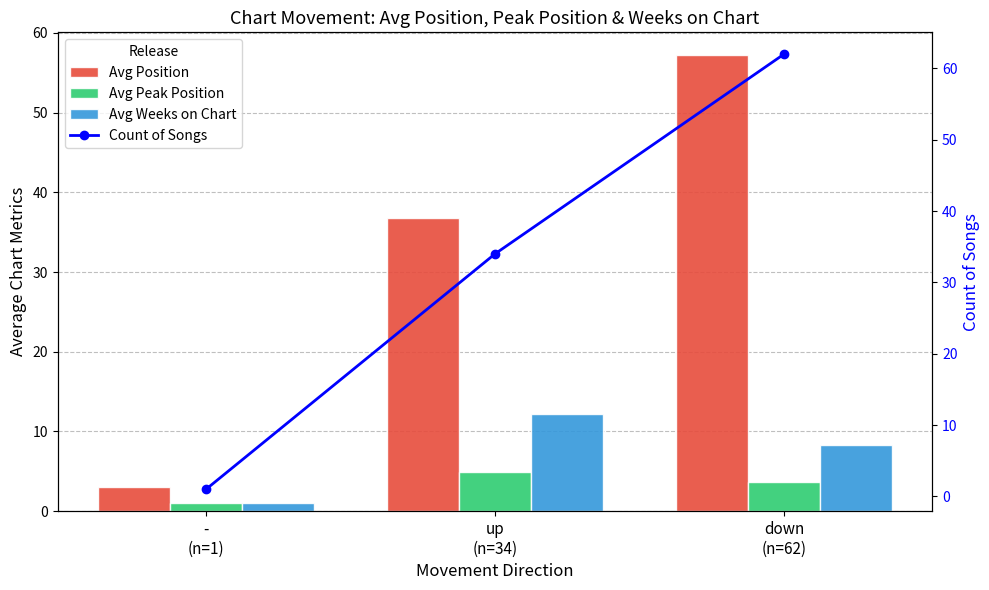

Reading left to right, transcribe all the data shown in this chart.

Avg Position: -
(n=1)=3.0	up
(n=34)=36.8	down
(n=62)=57.2
Avg Peak Position: -
(n=1)=1.0	up
(n=34)=4.9	down
(n=62)=3.7
Avg Weeks on Chart: -
(n=1)=1.0	up
(n=34)=12.2	down
(n=62)=8.4
Count of Songs: -
(n=1)=1.0	up
(n=34)=34.0	down
(n=62)=62.0